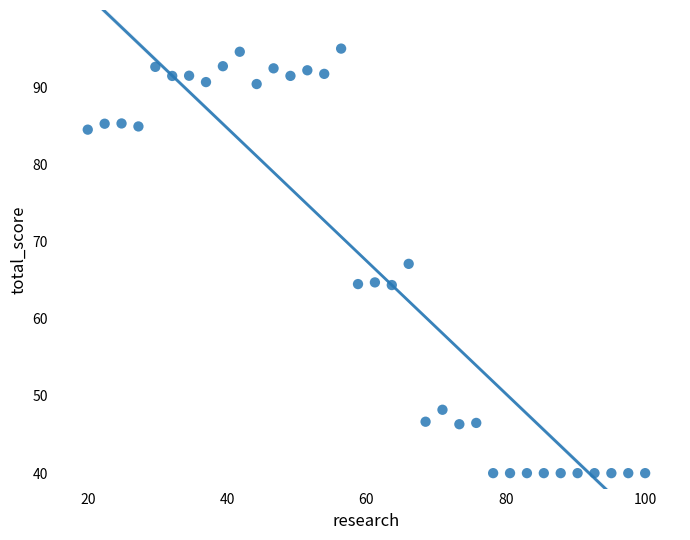

What is the range of Y values (max minus min)?

55.0